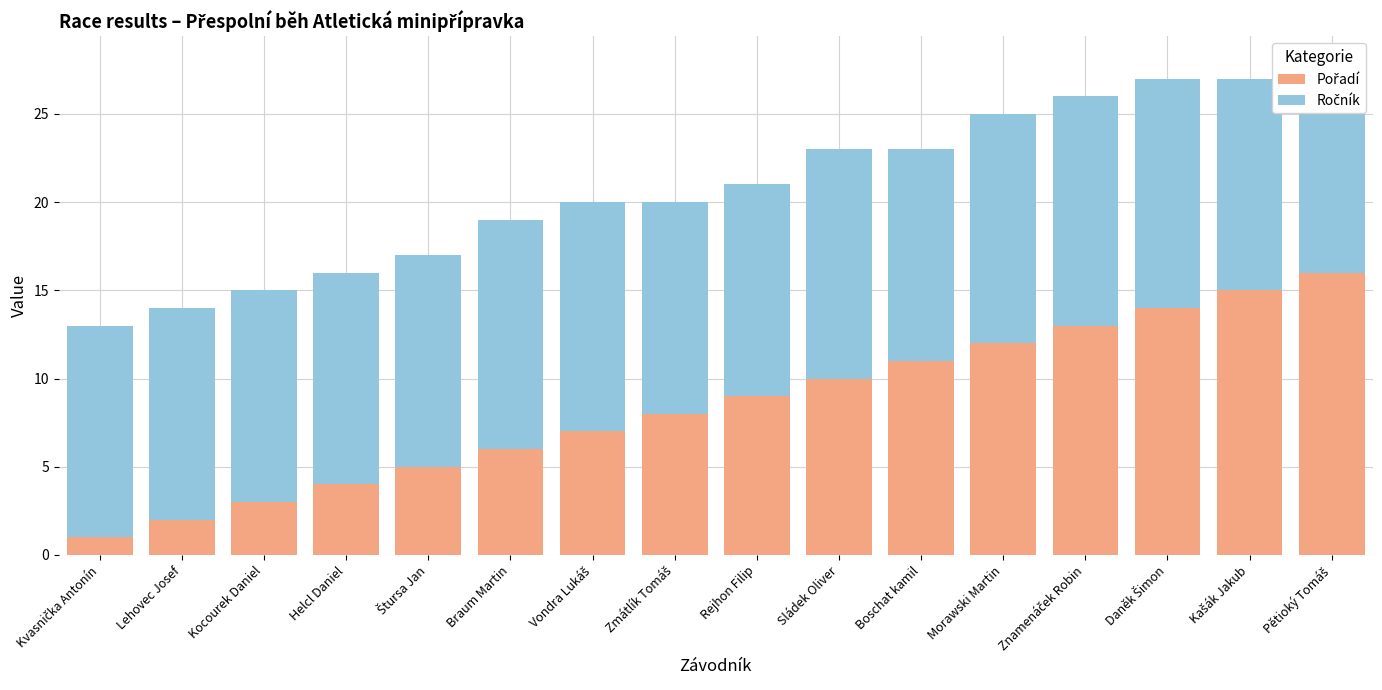

At Helcl Daniel, list the series in order from smallest to largest.

Pořadí, Ročník